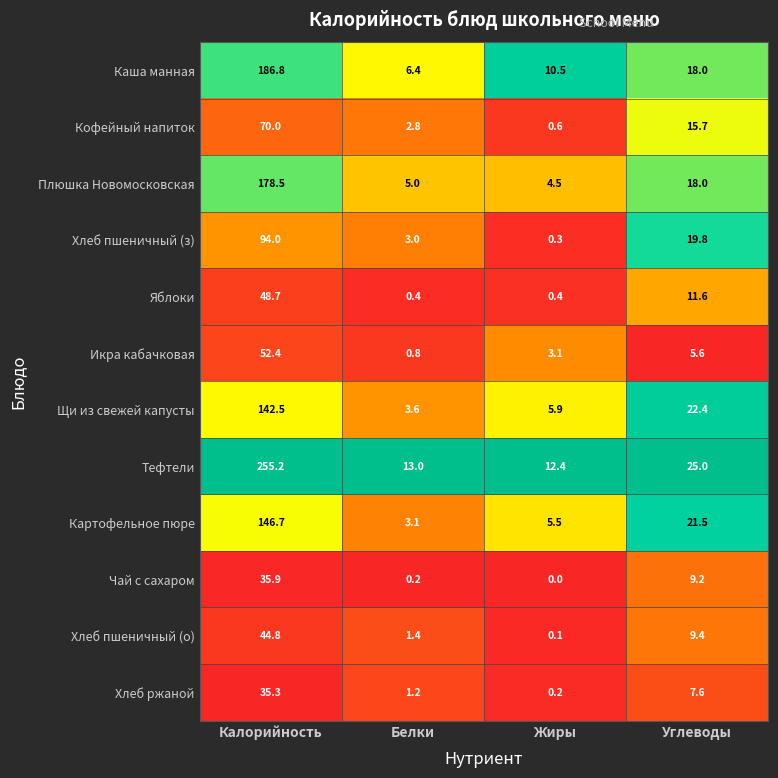

What is the spread (max minus min) of values at Углеводы?

19.4